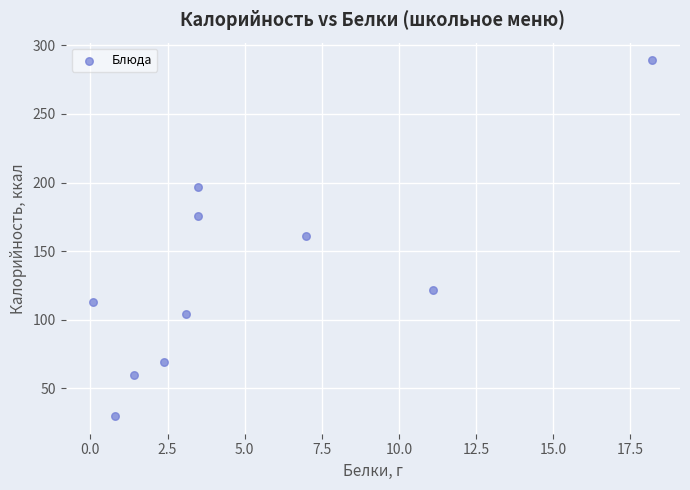

What is the average Y value?

132